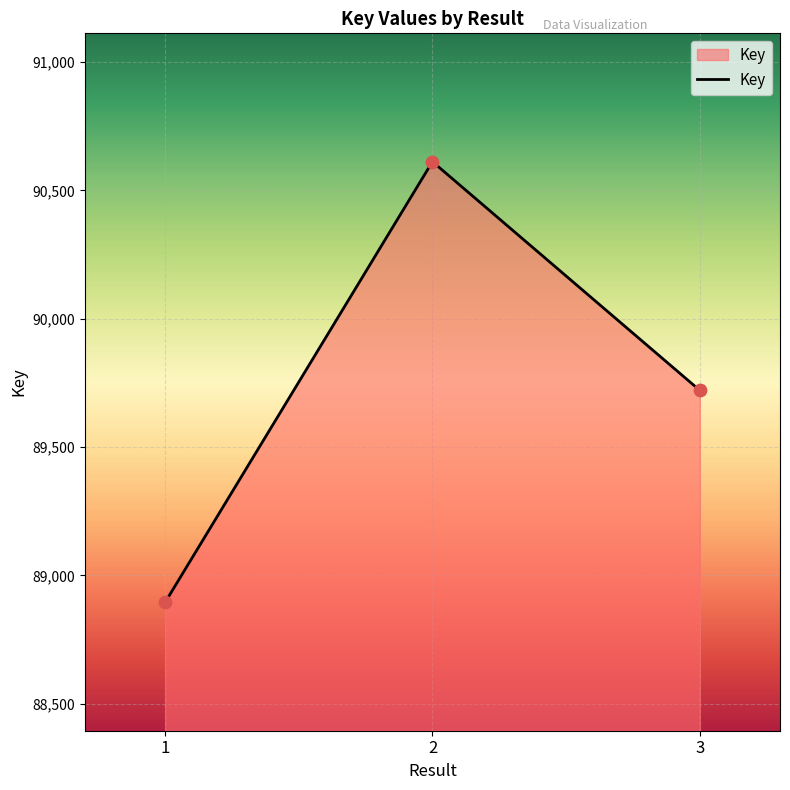

Between 2 and 1, which is larger?

2